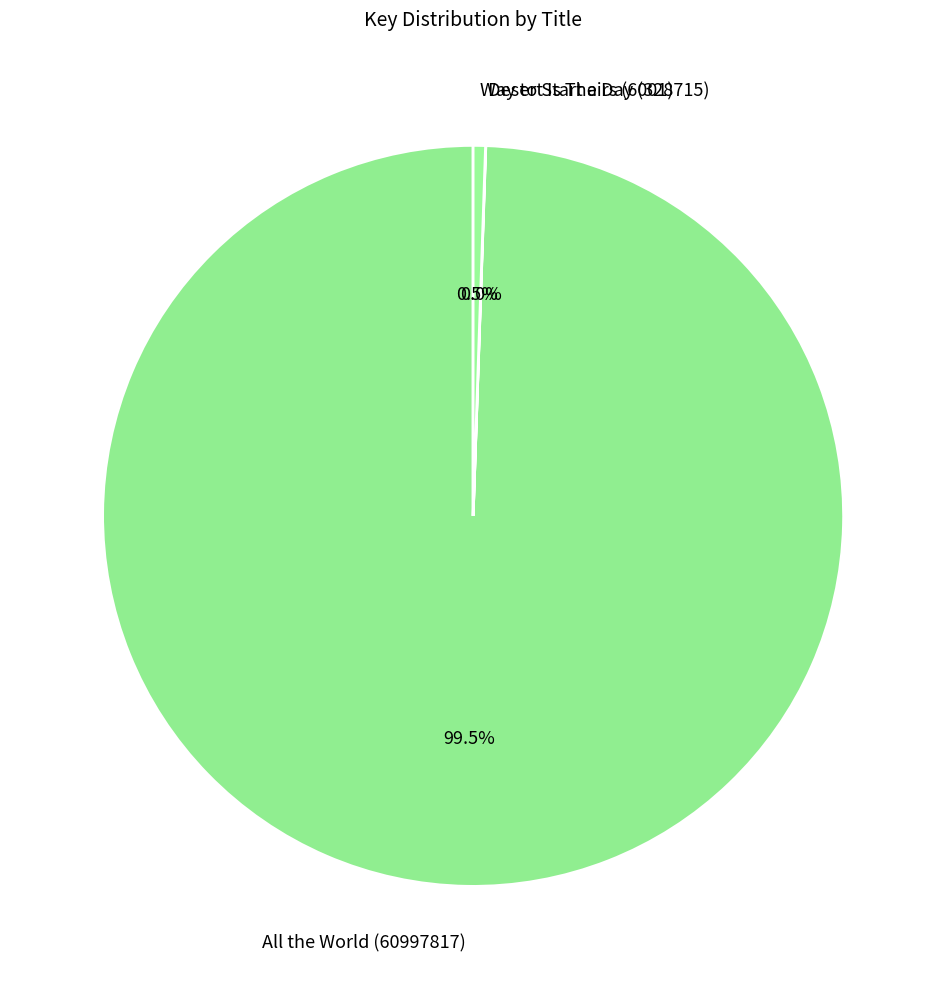

Is there any slice that represents more than half of the pie?

Yes